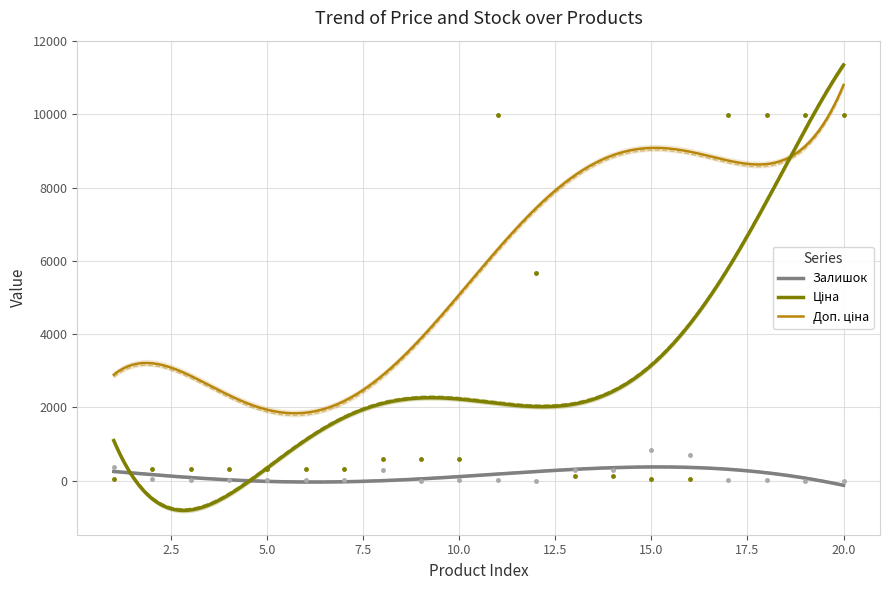

How many data points does each series have?

20